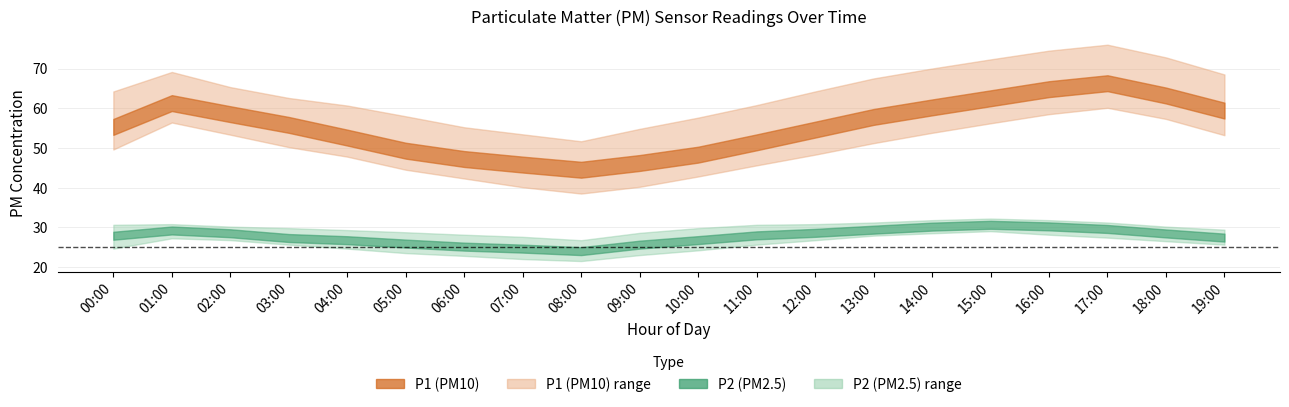

True or false: P2_upper and P2 intersect in this chart.

False